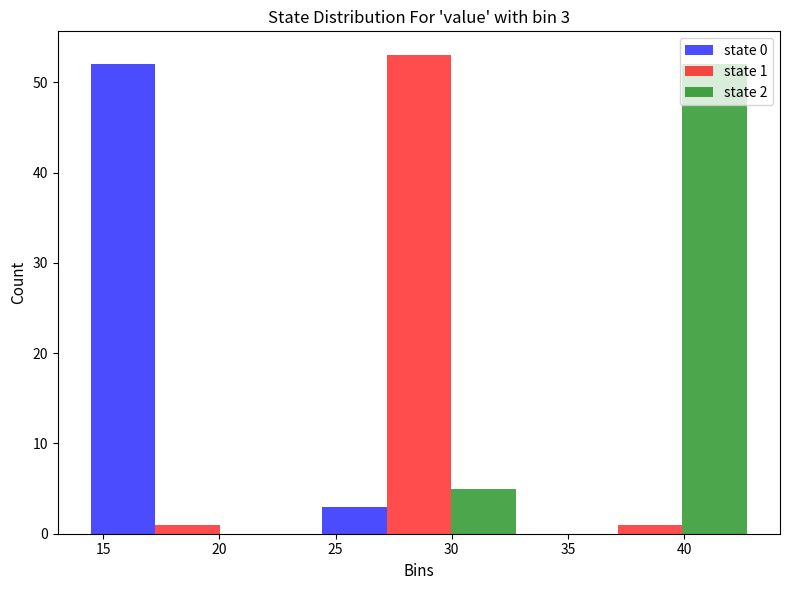

In the state 2 series, which range on the x-axis has the tallest bar?

33.5 to 43.5